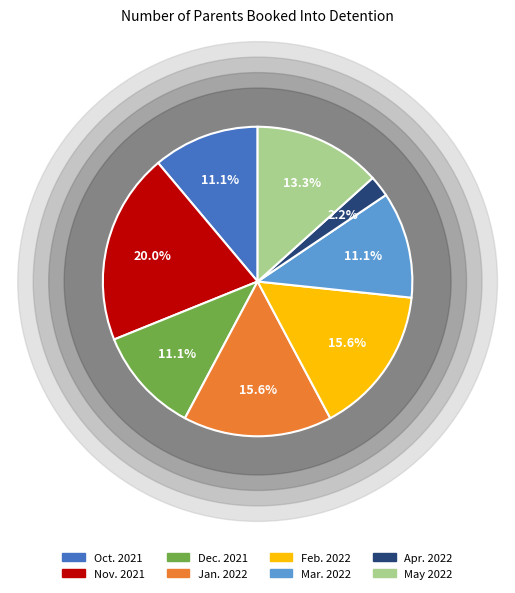

Which slice is the smallest?

Apr. 2022